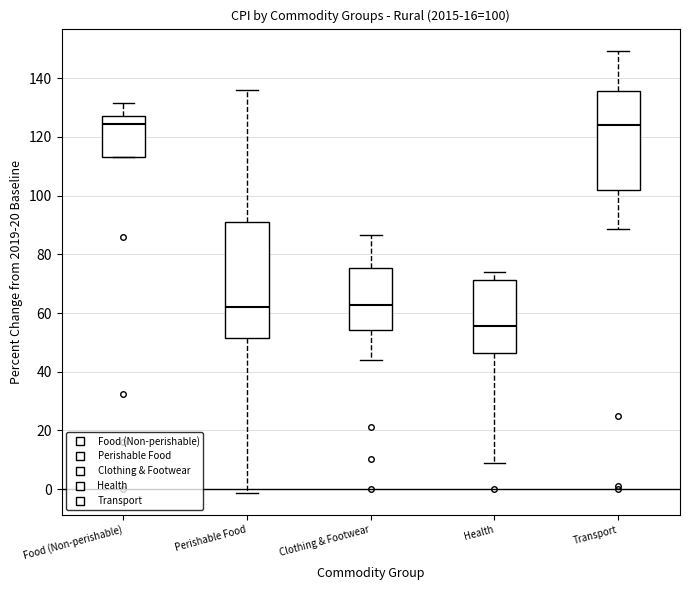

Comparing the boxes themselves (not the whiskers), which one is the tallest?

Perishable Food